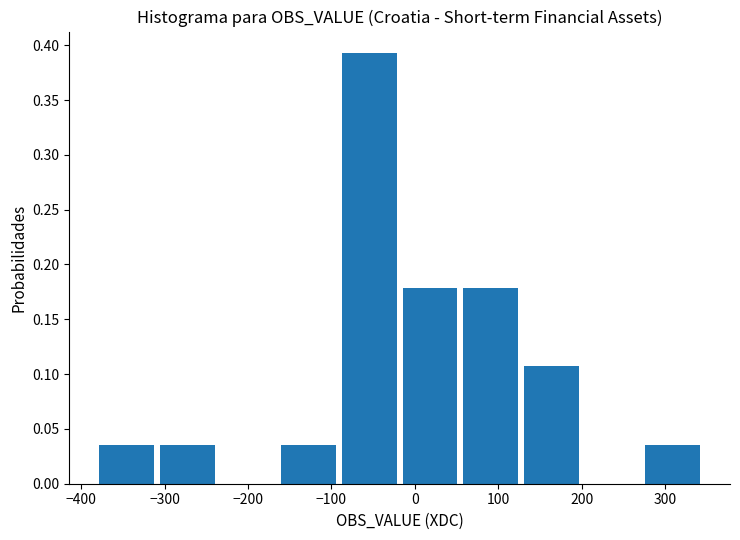

Over which range of the x-axis is the bar tallest?

-90 to -20